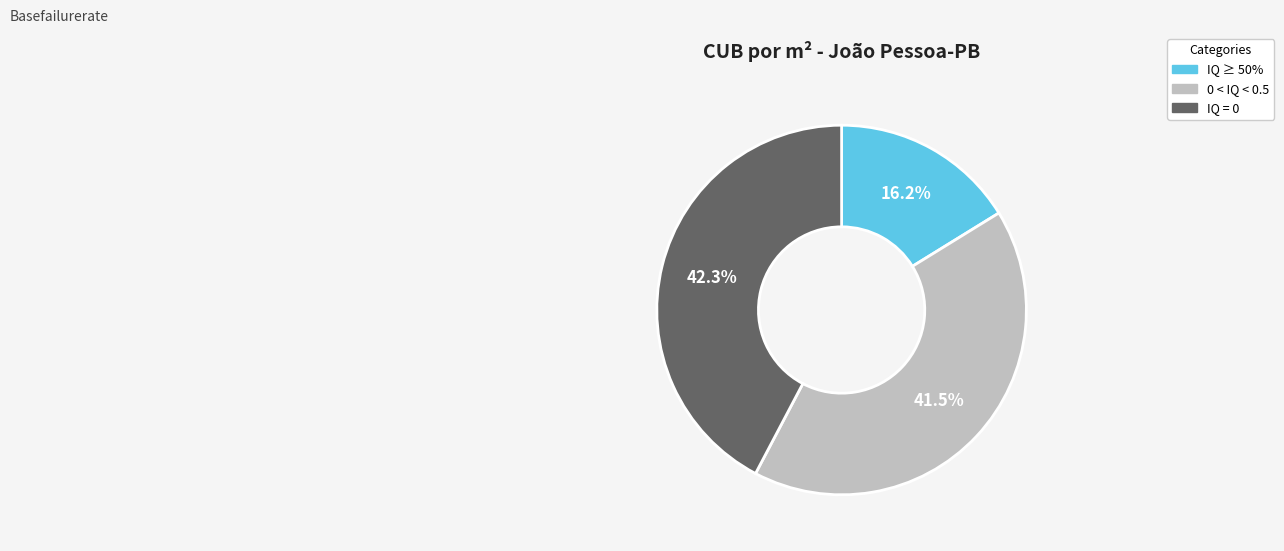

Does any single category account for the majority?

No